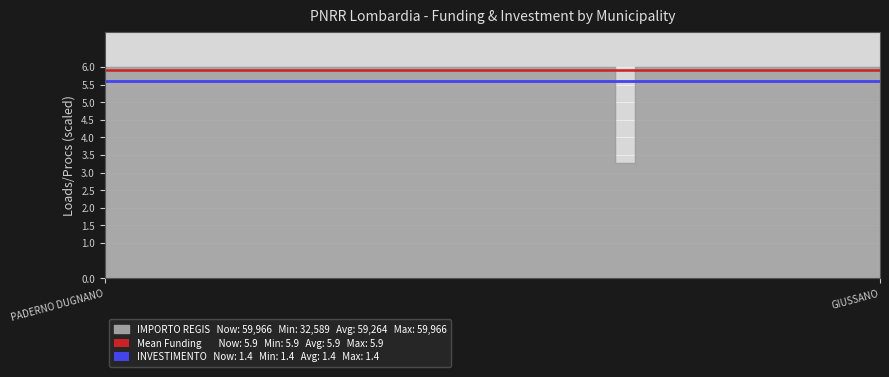

What value does the data have at TREZZANO SUL NAVIGLIO?

6.0